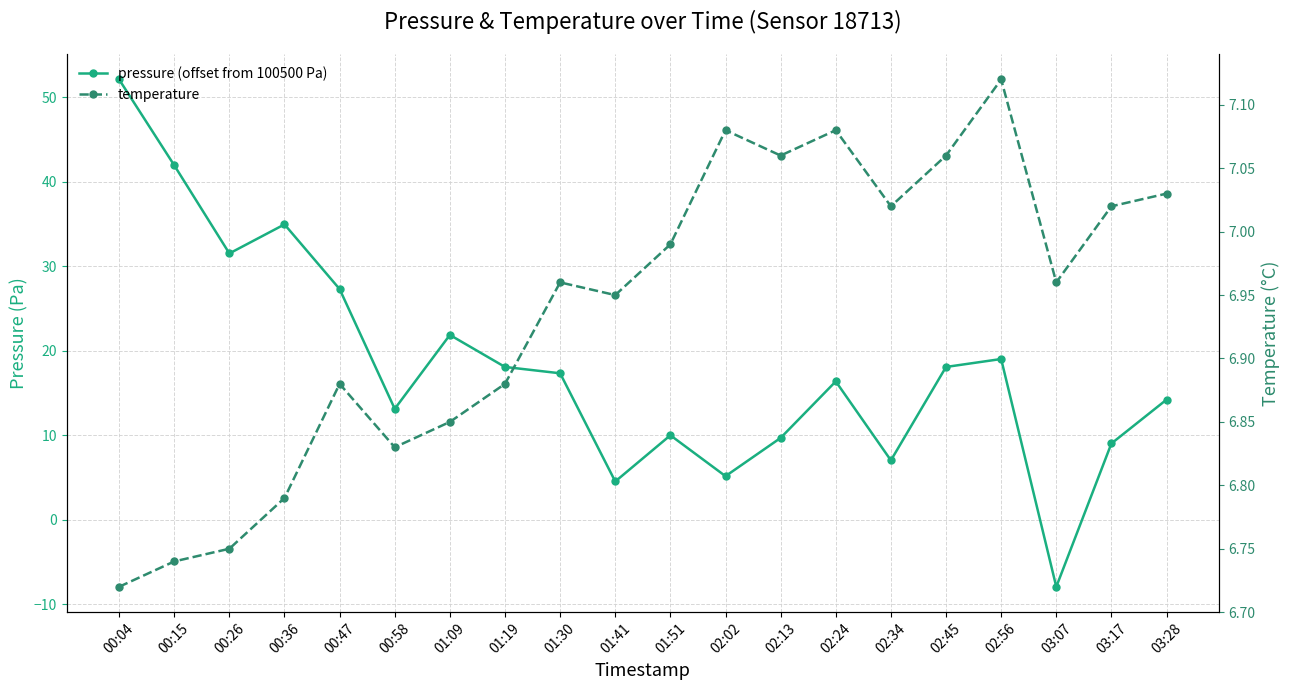

What position from the left is 02:02?

12